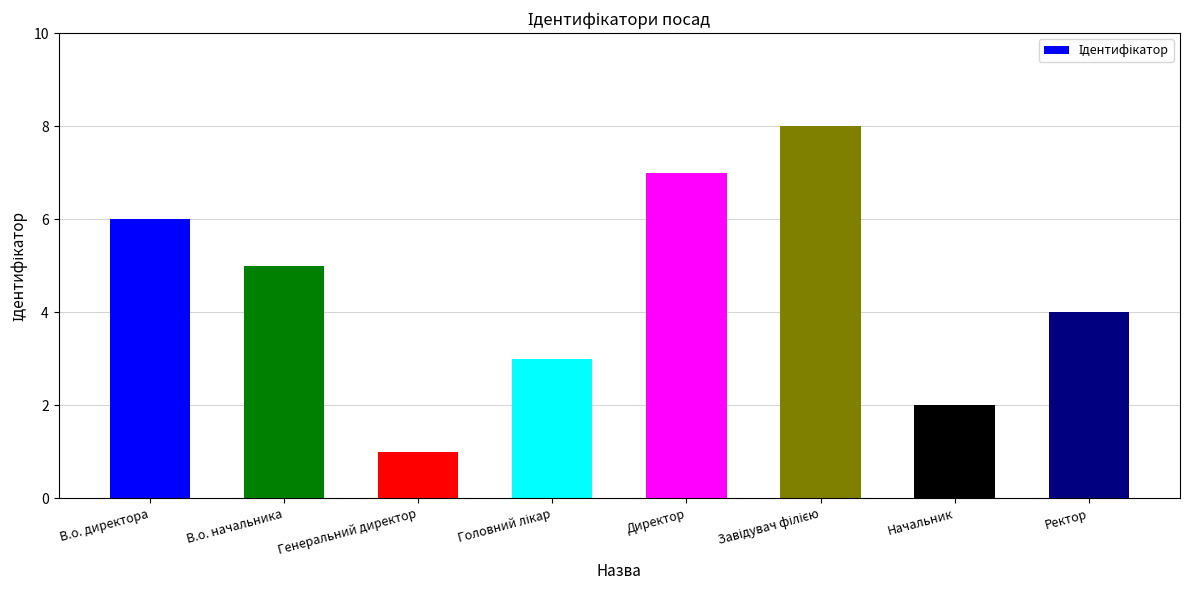

The value at Начальник is 2. True or false?

True